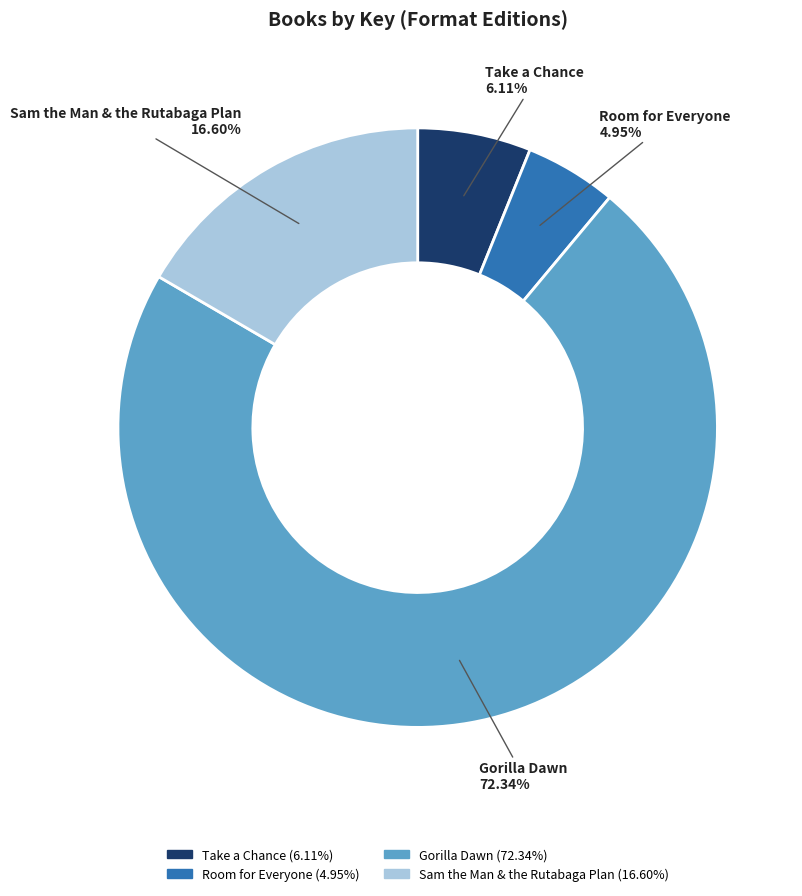

Does Room for Everyone represent more than half of the total?

No